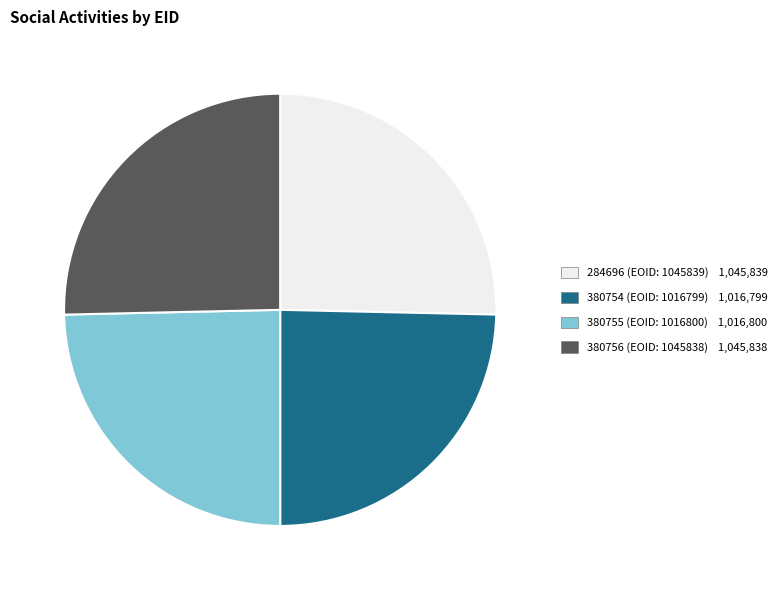

How many segments does this pie chart have?

4